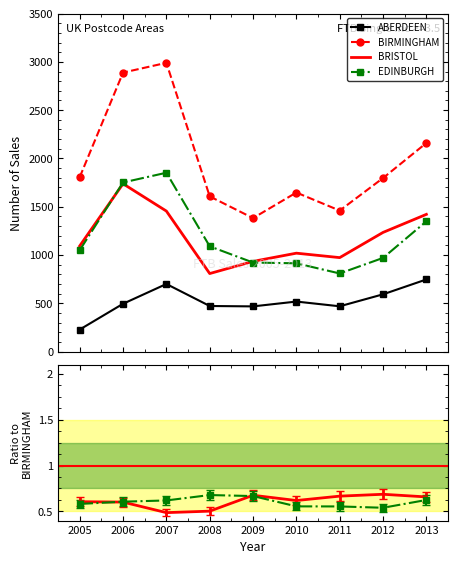

How many interior local valleys does the BIRMINGHAM series have?

2